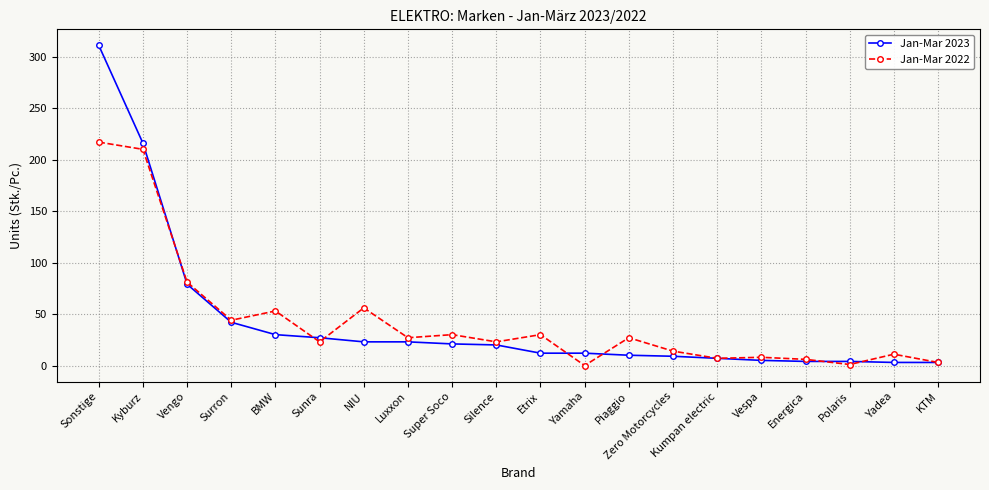

Which series changed the most between Super Soco and Energica?

Jan-Mar 2022